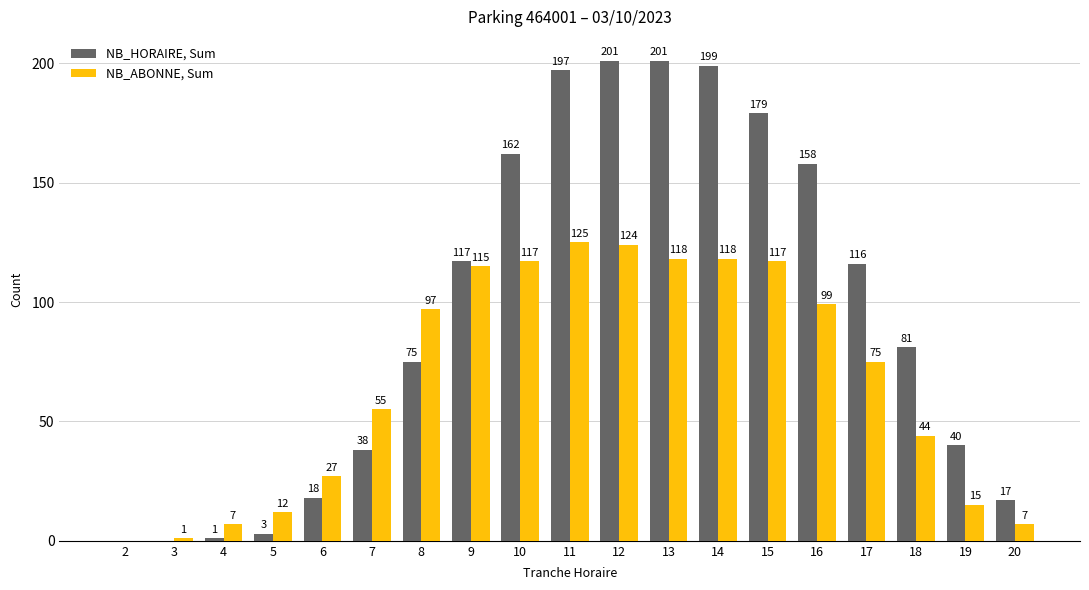

Reading left to right, what are all the values shown in this chart?

NB_HORAIRE, Sum: 0	0	1	3	18	38	75	117	162	197	201	201	199	179	158	116	81	40	17
NB_ABONNE, Sum: 0	1	7	12	27	55	97	115	117	125	124	118	118	117	99	75	44	15	7